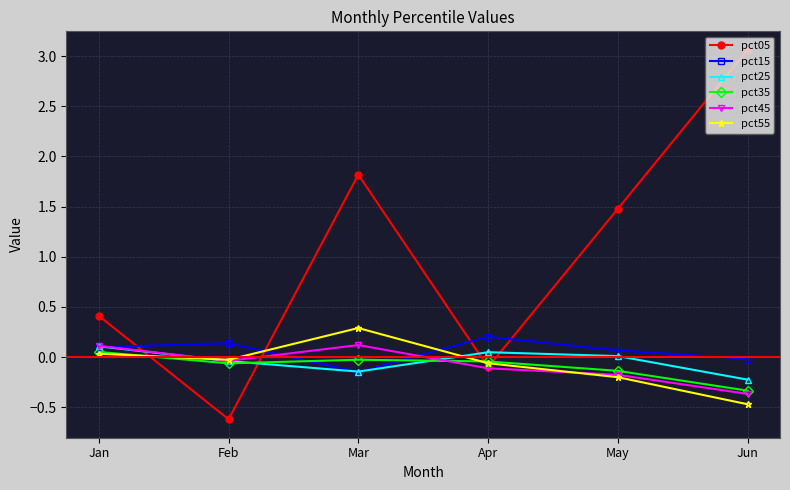

List the labels in order of pct05 value, smallest first.

Feb, Apr, Jan, May, Mar, Jun